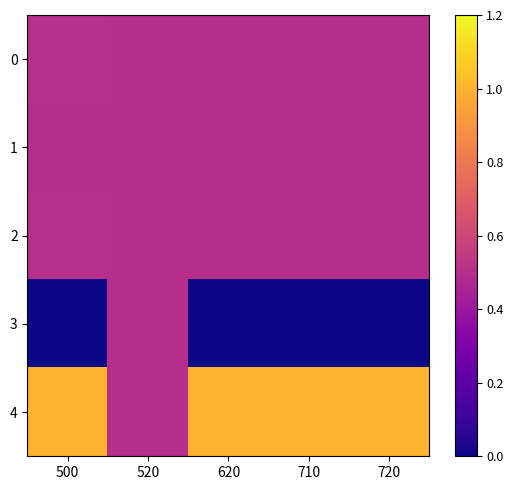

Reading left to right, list all the values displayed in this chart.

0: 500=0.5	520=0.5	620=0.5	710=0.5	720=0.5
1: 500=0.5	520=0.5	620=0.5	710=0.5	720=0.5
2: 500=0.5	520=0.5	620=0.5	710=0.5	720=0.5
3: 500=0.0	520=0.5	620=0.0	710=0.0	720=0.0
4: 500=1.0	520=0.5	620=1.0	710=1.0	720=1.0